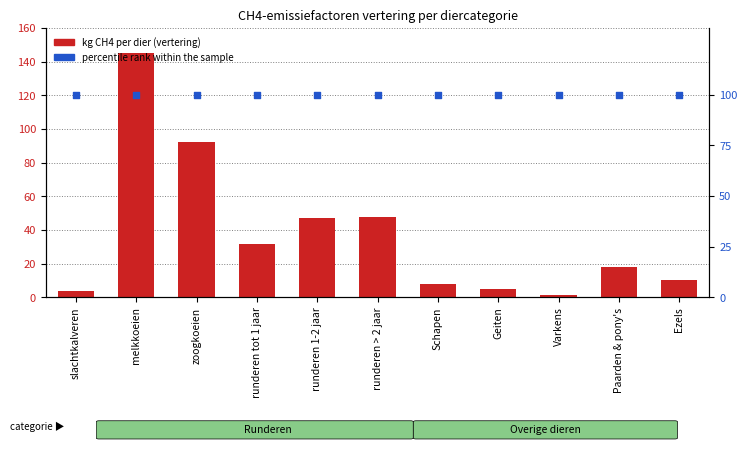

Which series contains the highest Y value?

kg CH4 per dier (vertering)